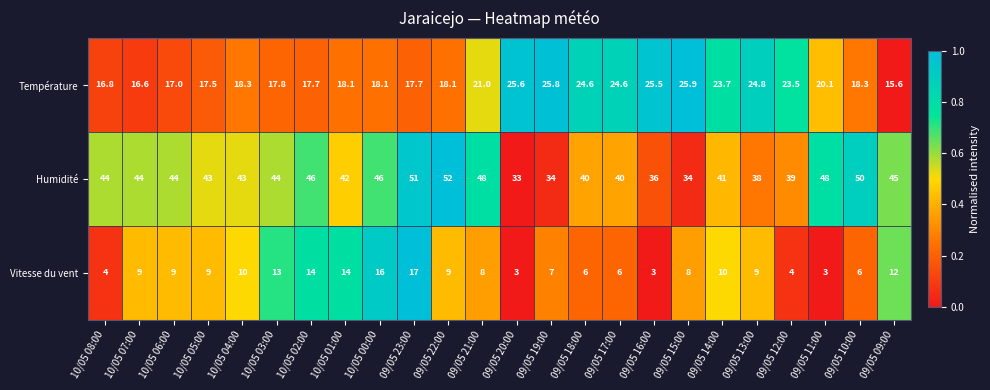

Which series has the largest range (max minus min)?

Humidité